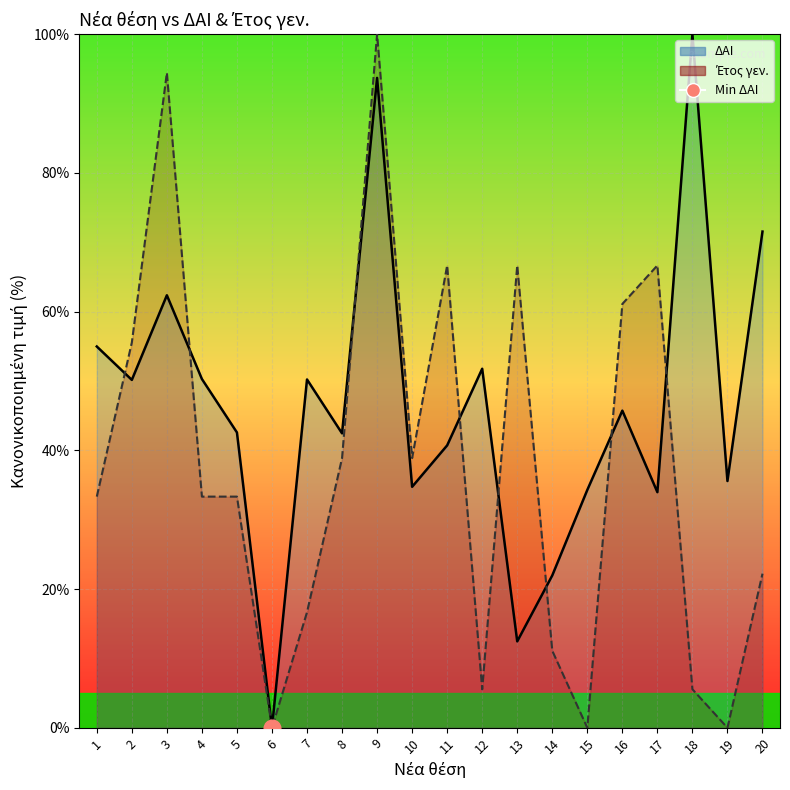

What is the difference between the ΔΑΙ line values at 13 and 4?

37.8